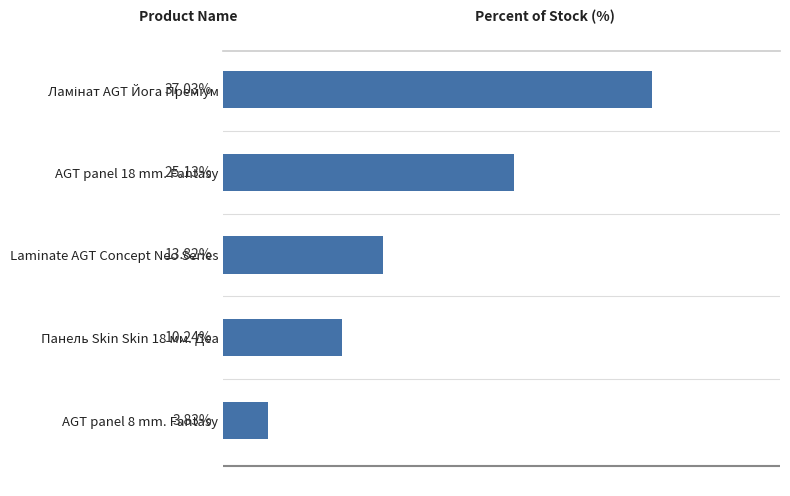

Between AGT panel 8 mm. Fantasy and Laminate AGT Concept Neo Series, which is larger?

Laminate AGT Concept Neo Series